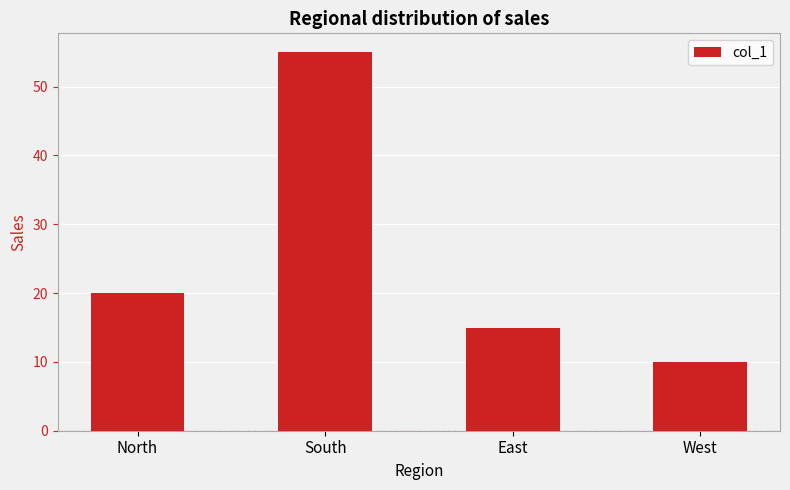

Which has a higher value, West or North?

North